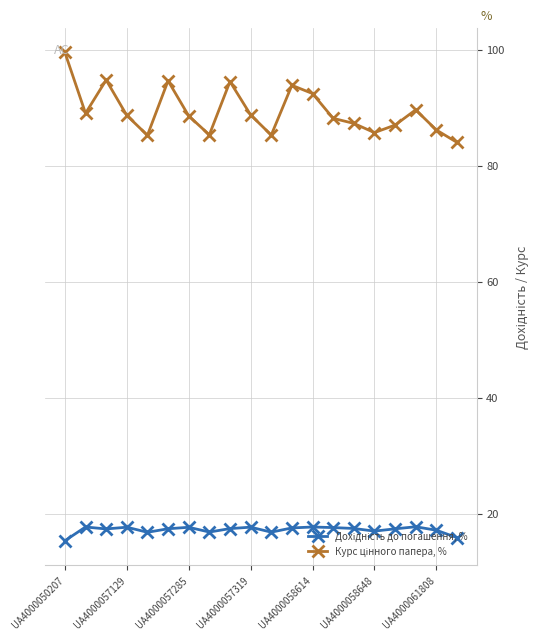

At how many categories does at least one series exceed 70?

20